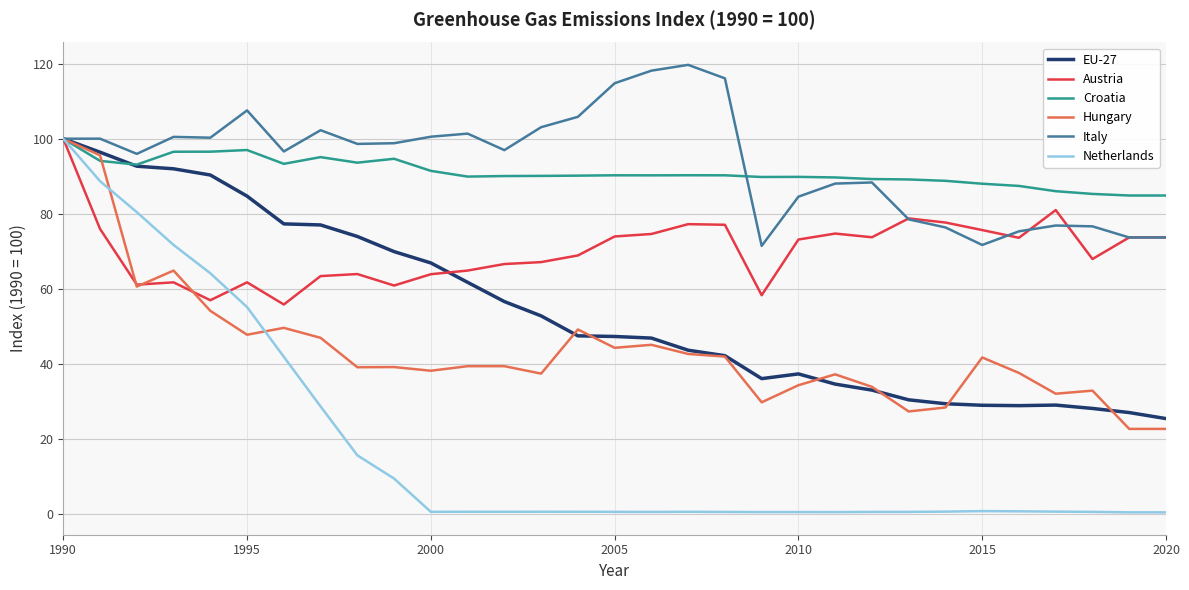

What is the maximum value for Austria?

100.0